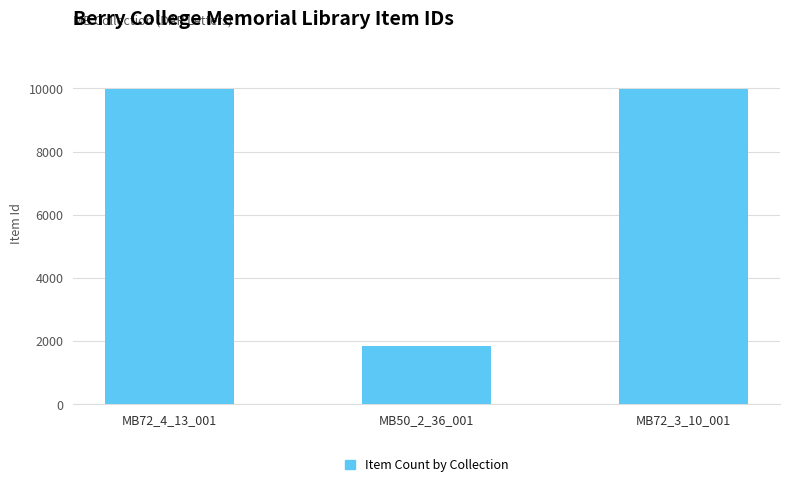

The value at MB72_3_10_001 is 9975. True or false?

True